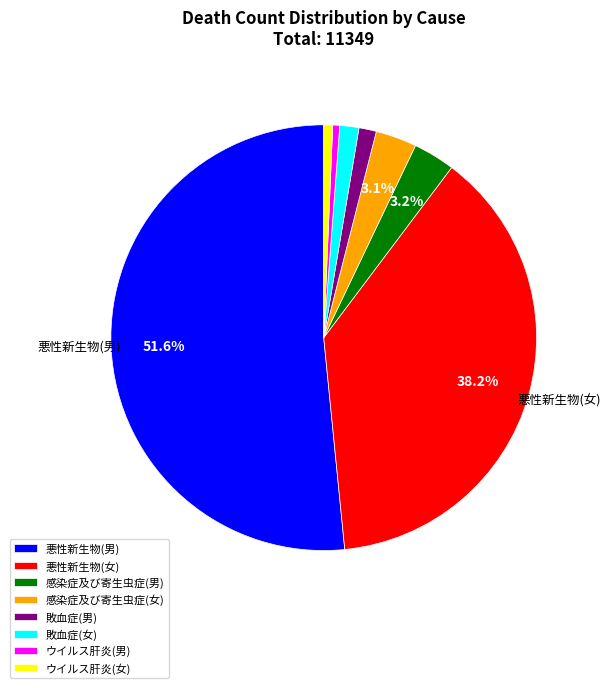

Do 敗血症(女) and ウイルス肝炎(女) together represent more than half of the pie?

No